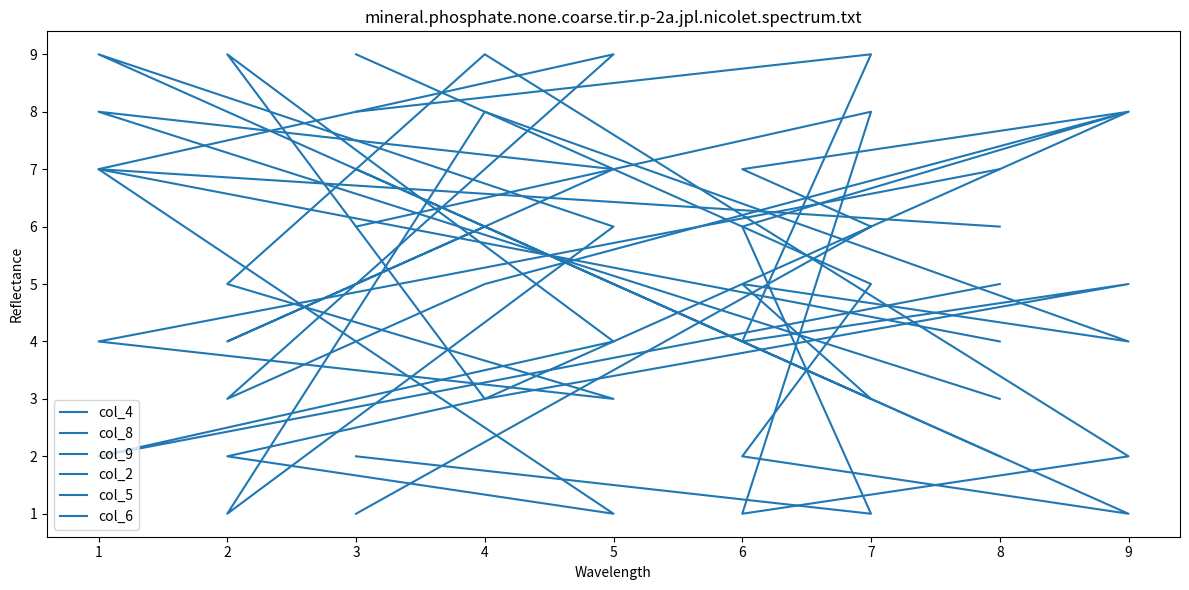

What is the sum of all col_2 values?

45